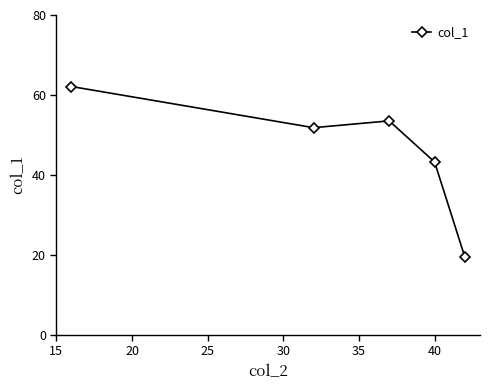

What is the value of the 4th point from the left?

43.2